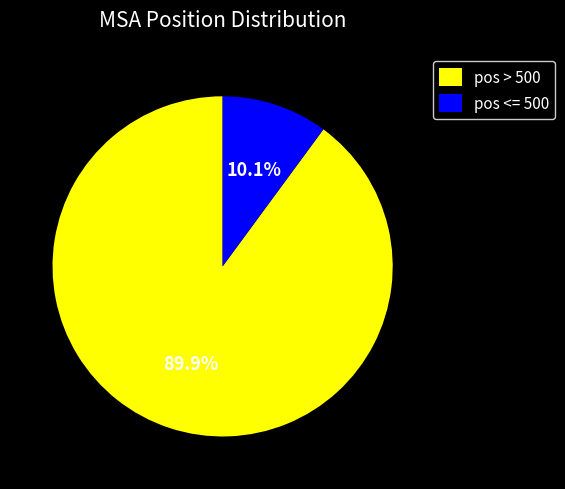

Which category accounts for the majority?

pos > 500